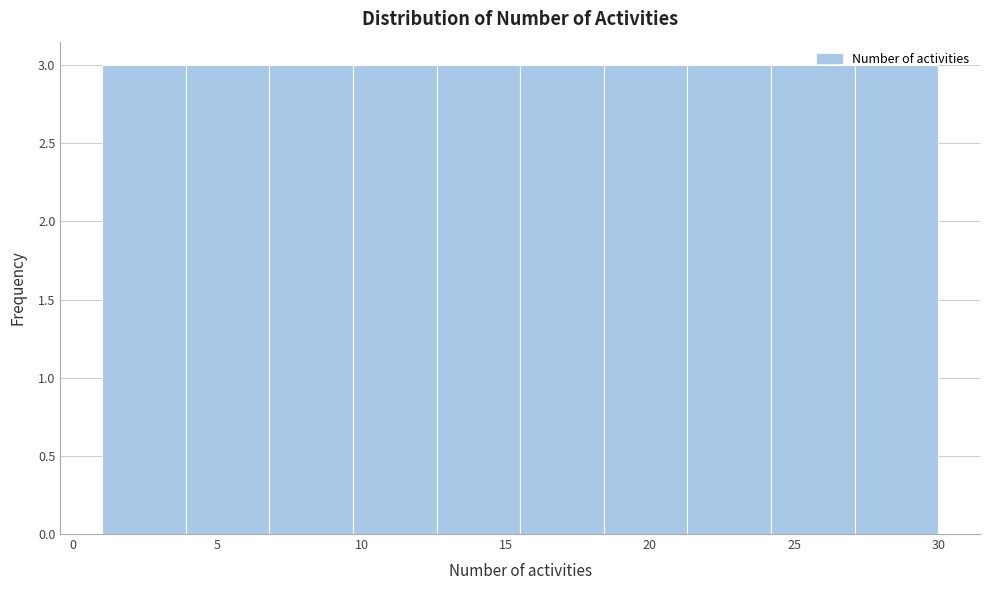

How tall is the bar that spans 18.4 to 21.3 on the x-axis? Neither the bar edges nor the heights are printed on the chart, so give them approximately, as read against the axes.

3